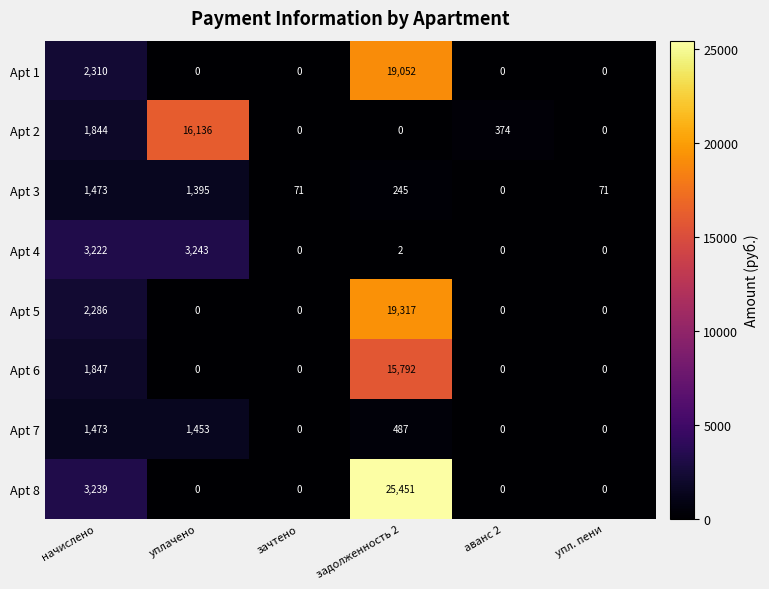

What is the difference between the maximum and second lowest values in the Apt 4 series?

3243